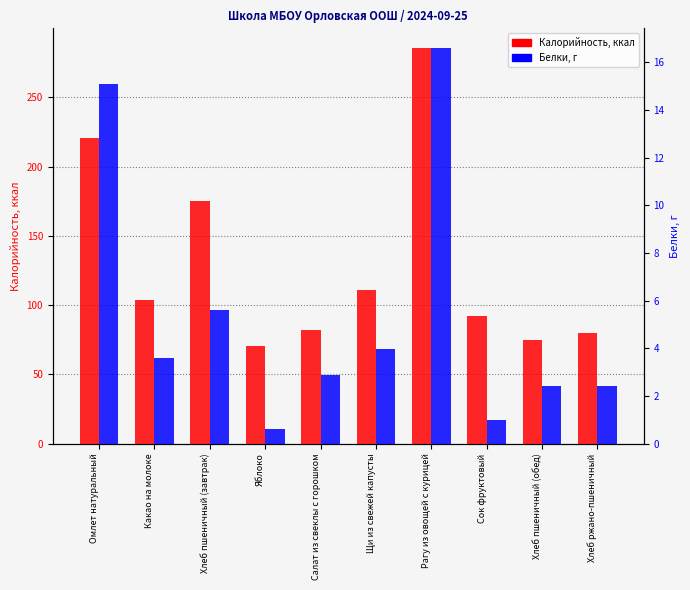

How many groups of bars are there?

10